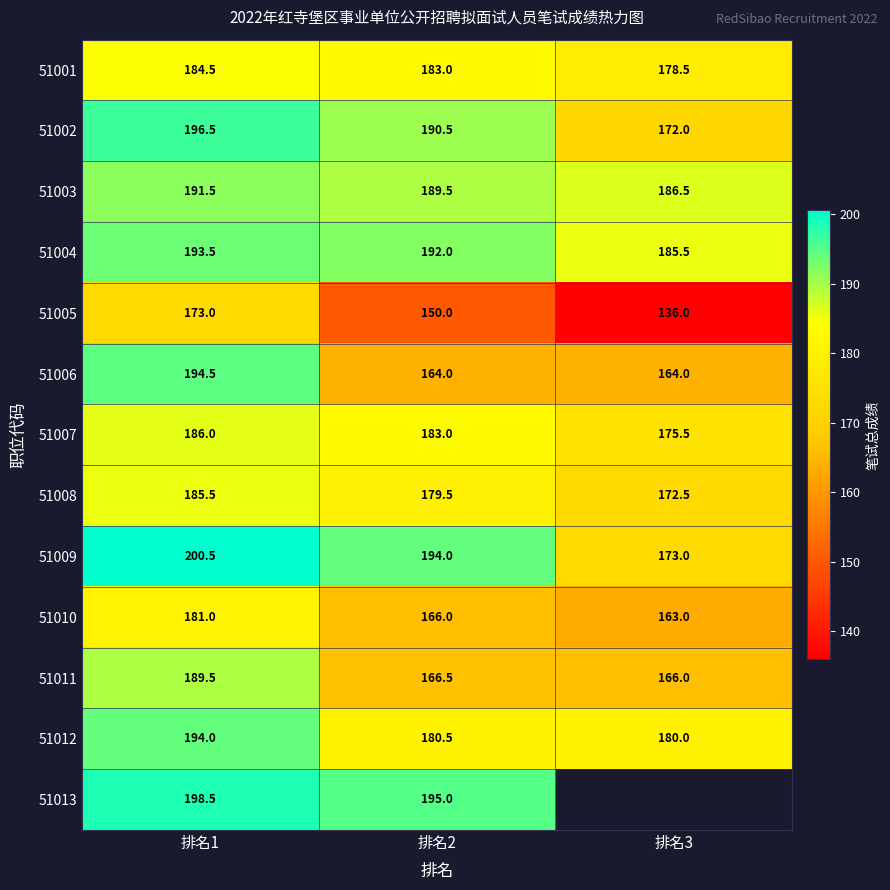

The 51003 series shows 74.8 at 排名3. True or false?

False